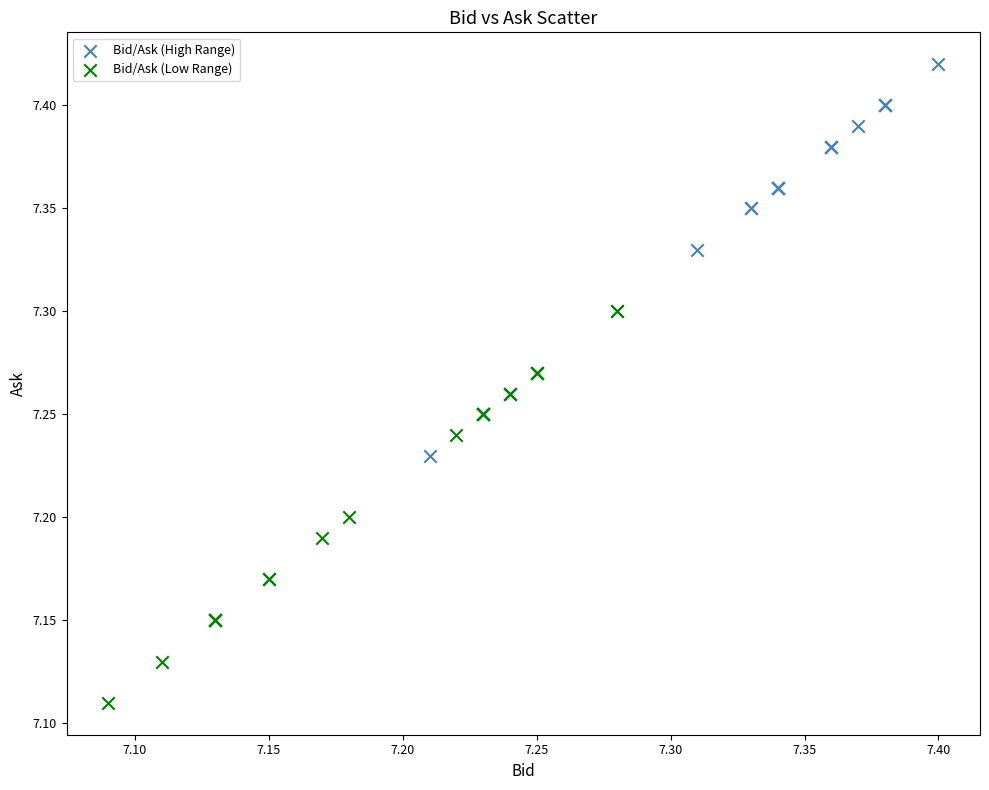

Which series reaches the maximum Y coordinate?

Bid/Ask (High Range)